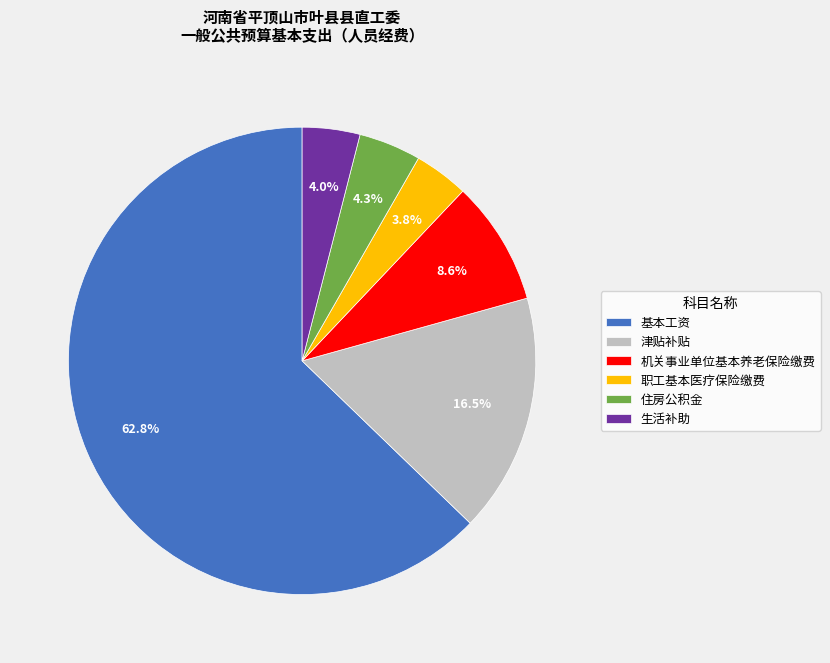

Does 基本工资 represent more than half of the total?

Yes